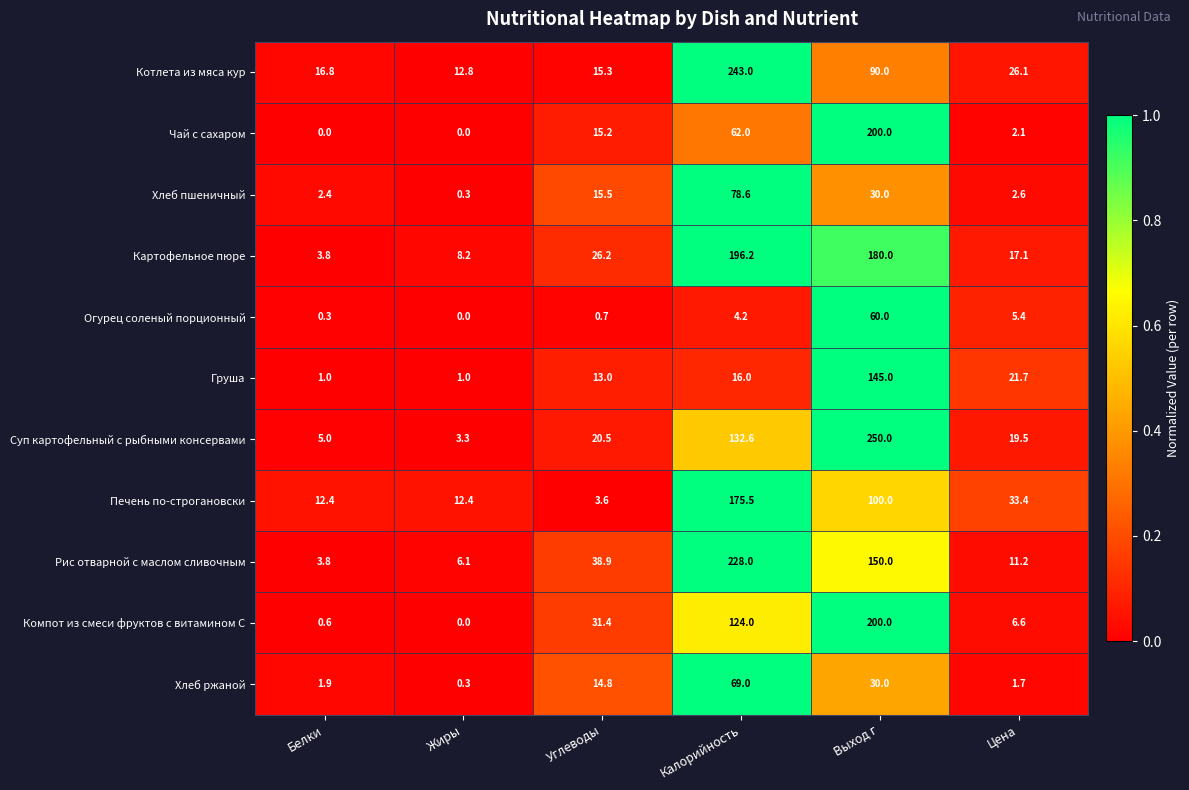

Is it true that Хлеб пшеничный equals 23.1 at Углеводы?

False